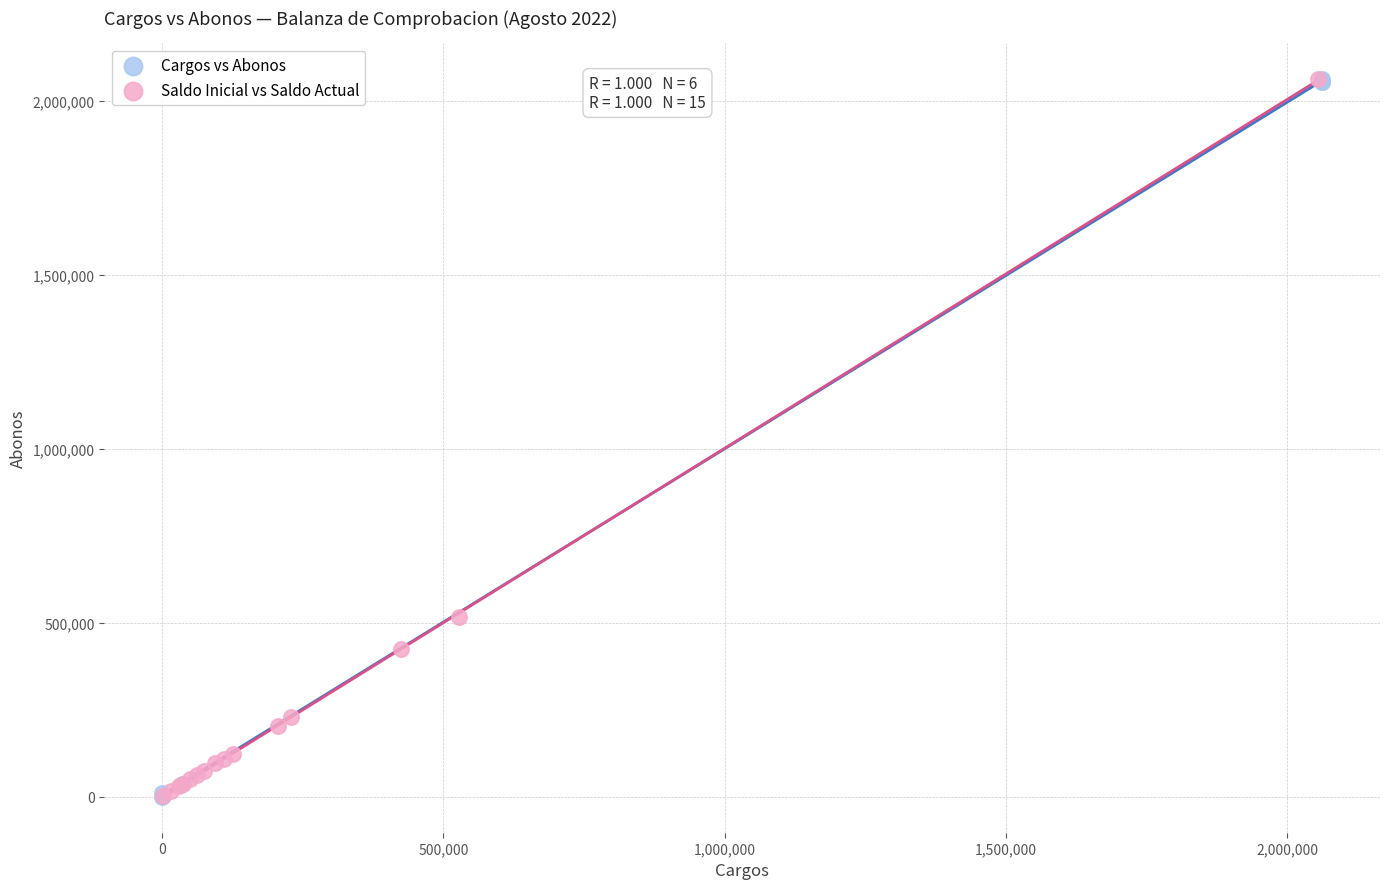

What are all the series names shown in the legend?

Cargos vs Abonos, Saldo Inicial vs Saldo Actual